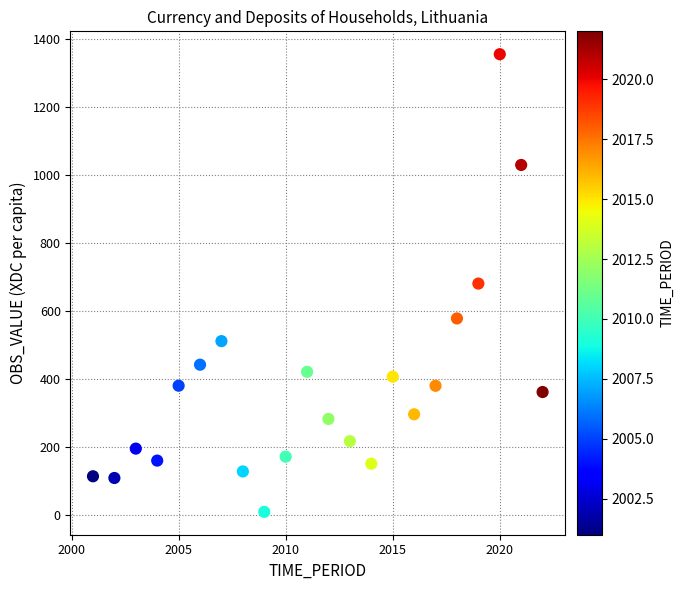

What is the range of X values (max minus min)?

21.0